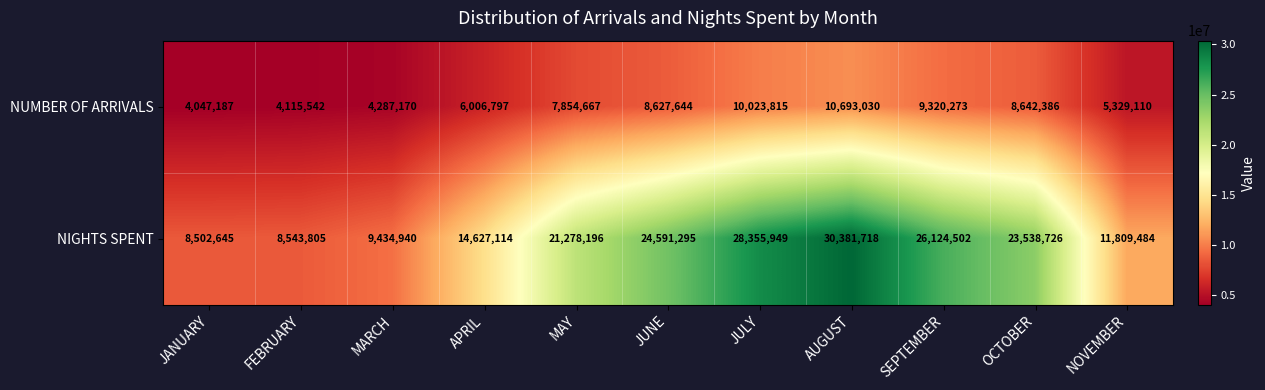

What is the smallest value displayed?

4047187